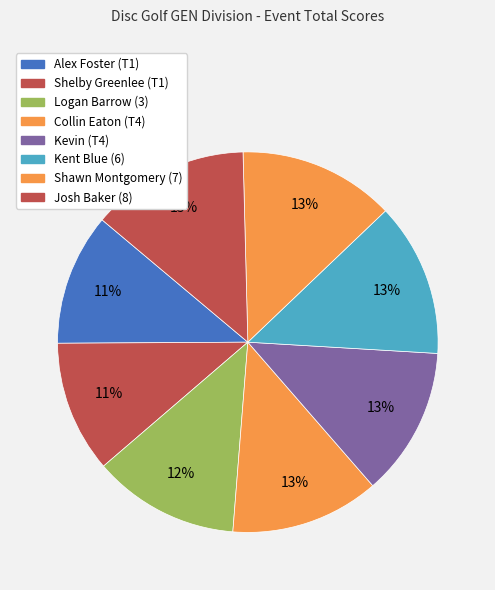

Rank the categories by value from lowest to highest.

Alex Foster (T1), Shelby Greenlee (T1), Logan Barrow (3), Collin Eaton (T4), Kevin (T4), Kent Blue (6), Shawn Montgomery (7), Josh Baker (8)